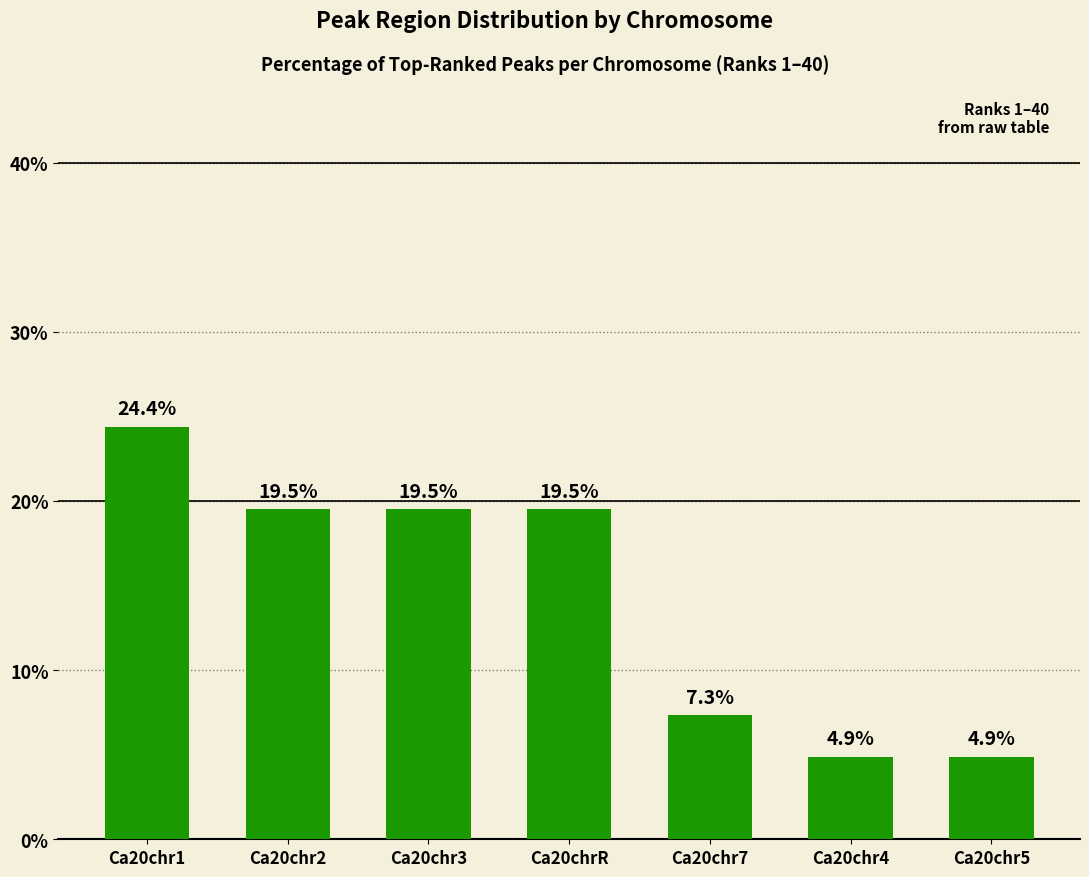

Reading left to right, what are all the values shown in this chart?

24.4	19.5	19.5	19.5	7.3	4.9	4.9